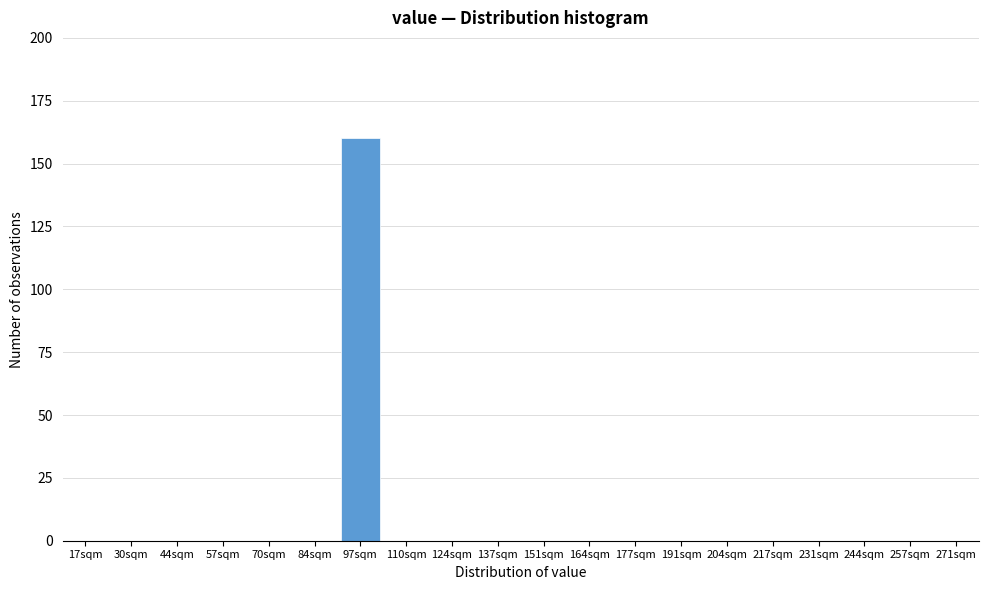

Reading left to right, what are all the values shown in this chart?

17sqm=0	30sqm=0	44sqm=0	57sqm=0	70sqm=0	84sqm=0	97sqm=160	110sqm=0	124sqm=0	137sqm=0	151sqm=0	164sqm=0	177sqm=0	191sqm=0	204sqm=0	217sqm=0	231sqm=0	244sqm=0	257sqm=0	271sqm=0